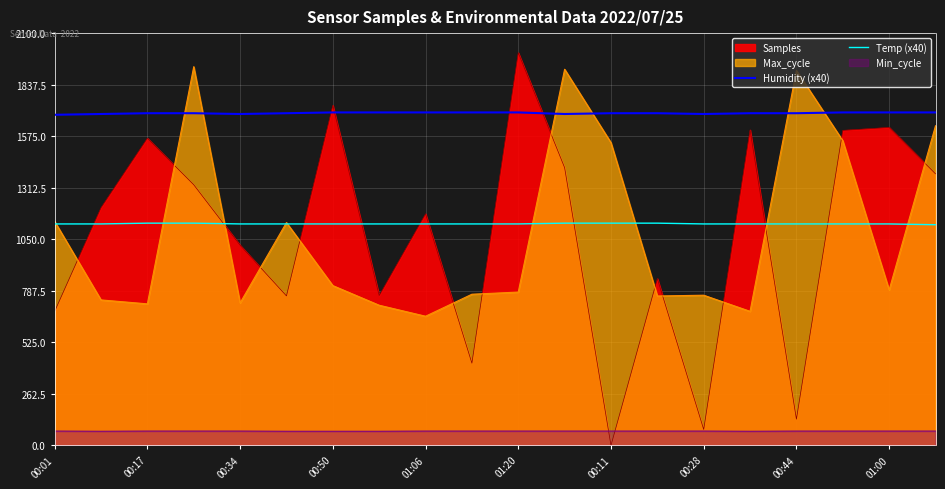

What are all the series names shown in the legend?

Humidity (x40), Temp (x40)